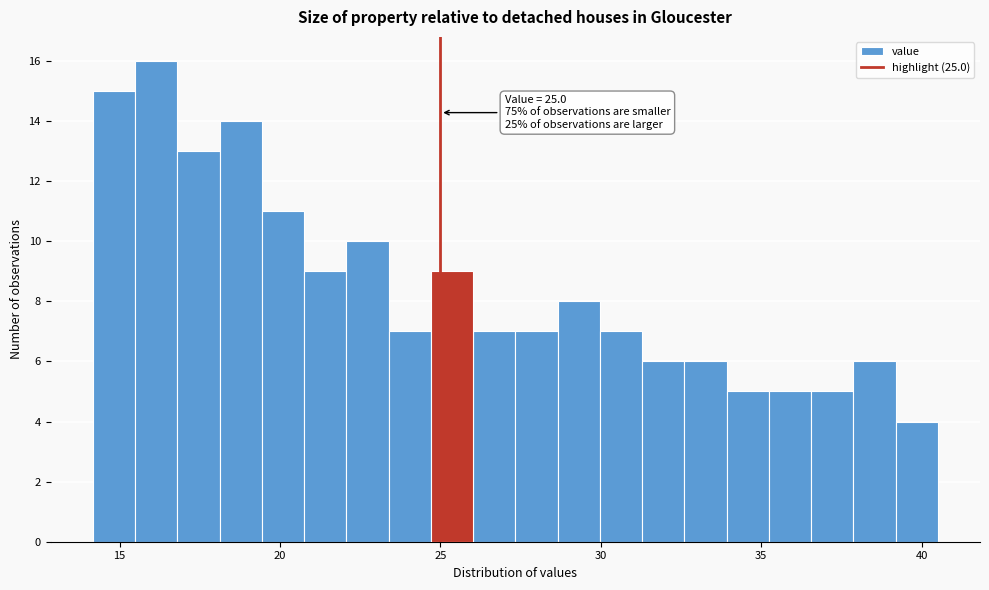

Read against the x-axis, roughly where is the centre of the tallest bar?

16.0